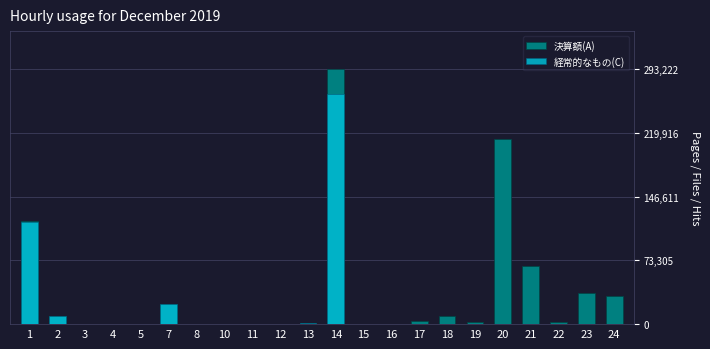

At which category does the chart reach its peak across all series?

14